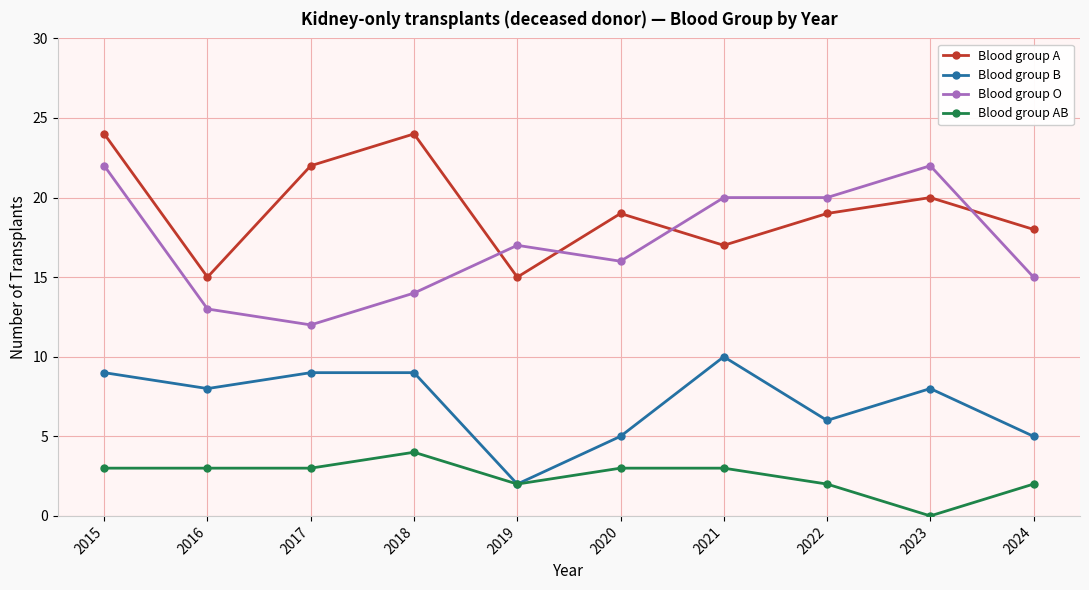

True or false: Blood group B and Blood group O cross at least once.

False